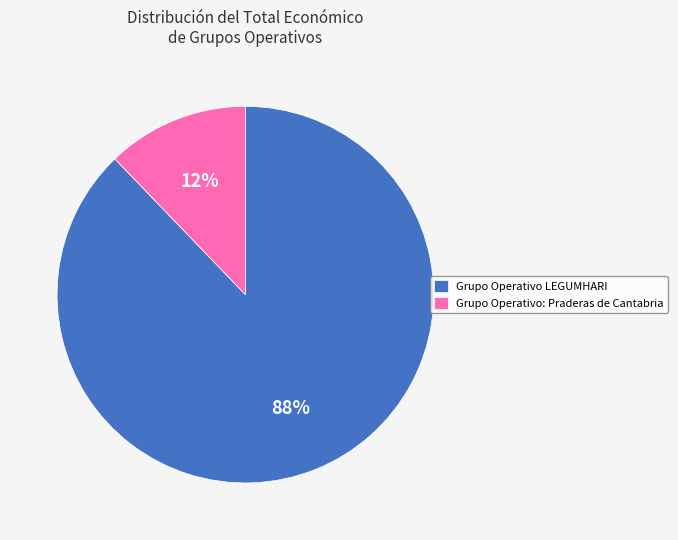

Is there any slice that represents more than half of the pie?

Yes